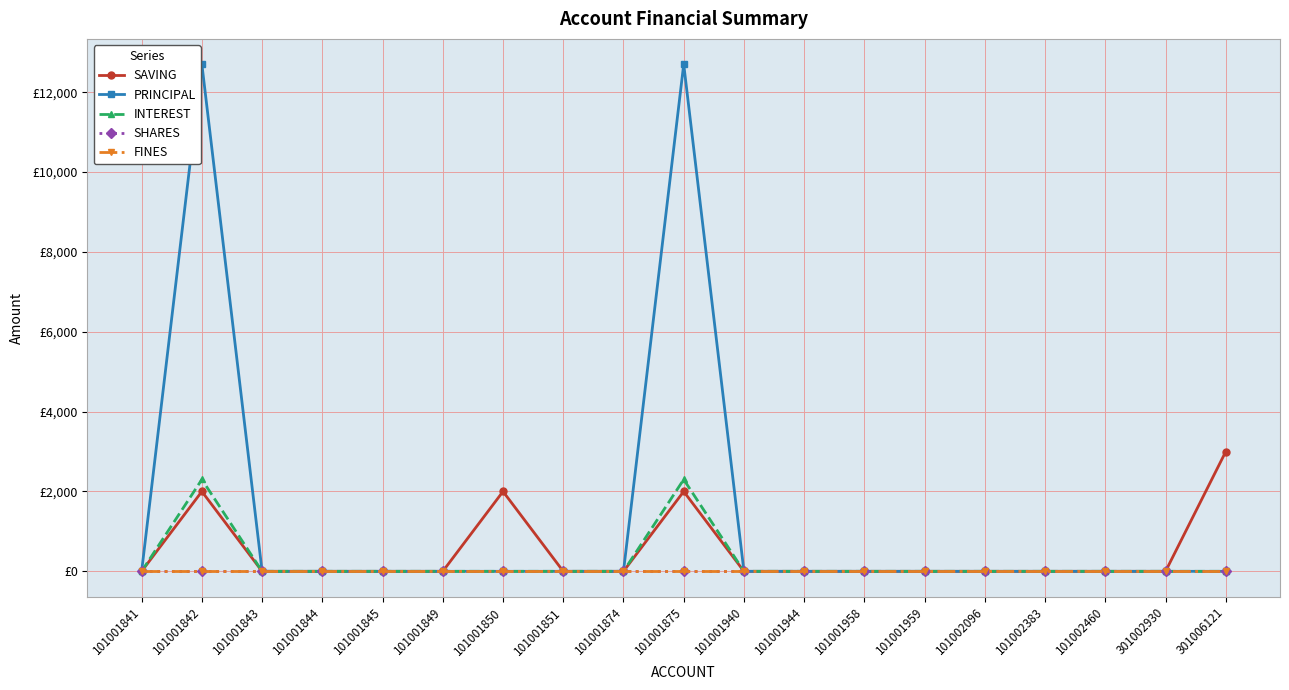

Does the chart have visible grid lines?

Yes